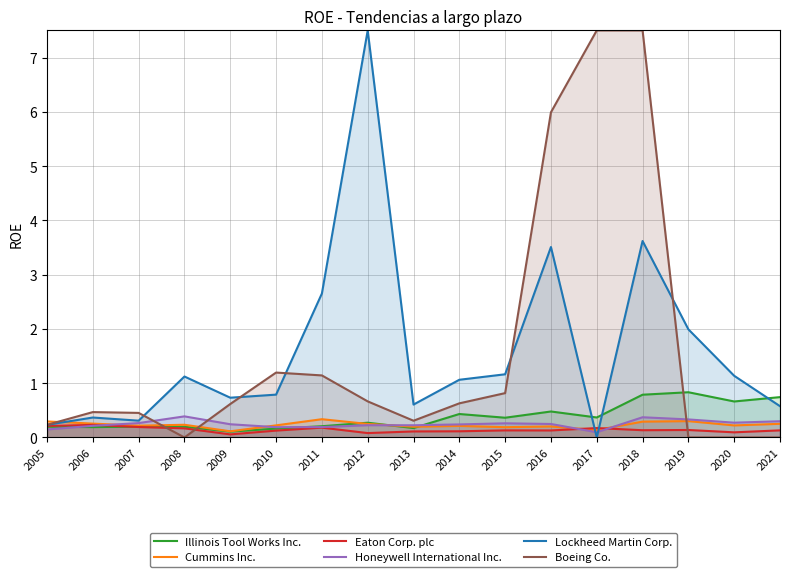

In Boeing Co., how many points are lower than both neighbors (excluding endpoints)?

2